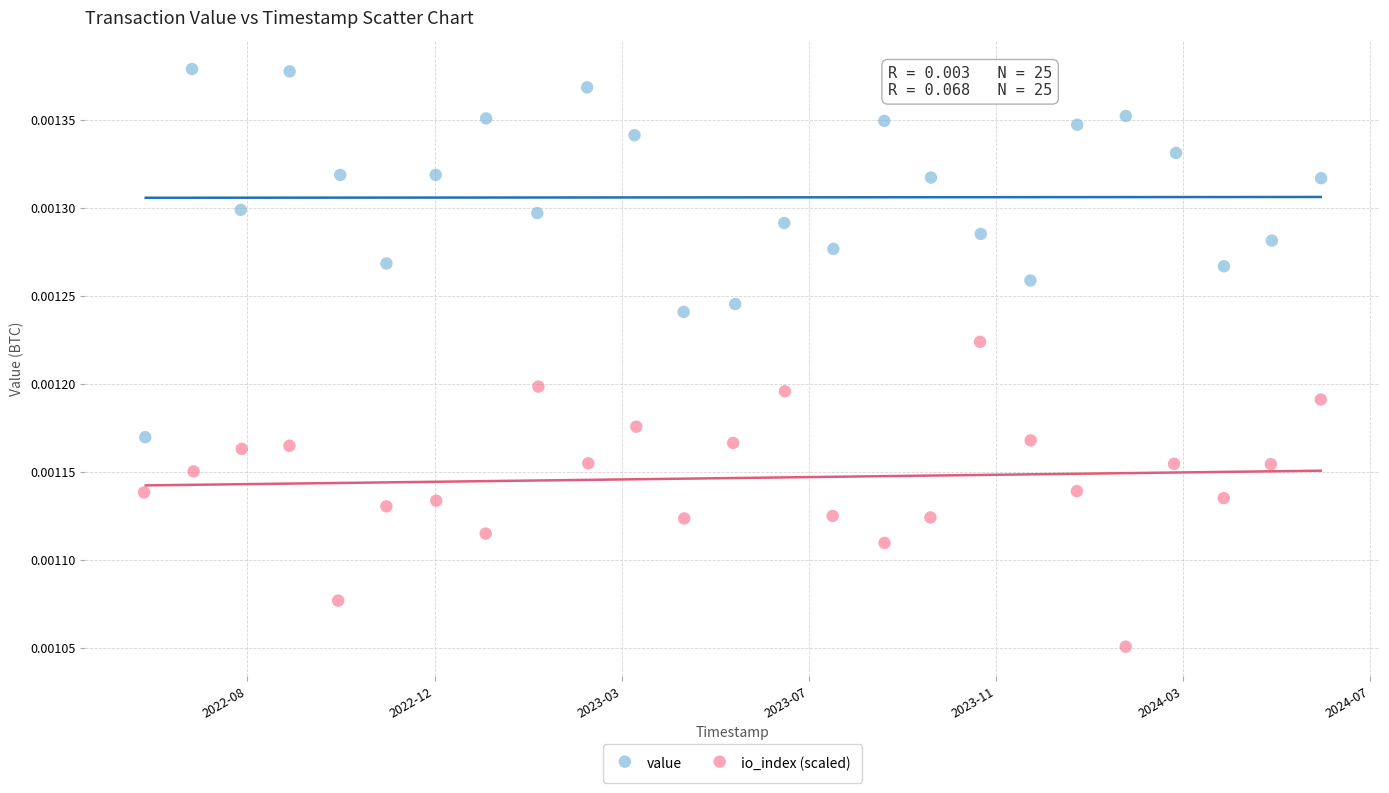

Which series contains the highest Y value?

value